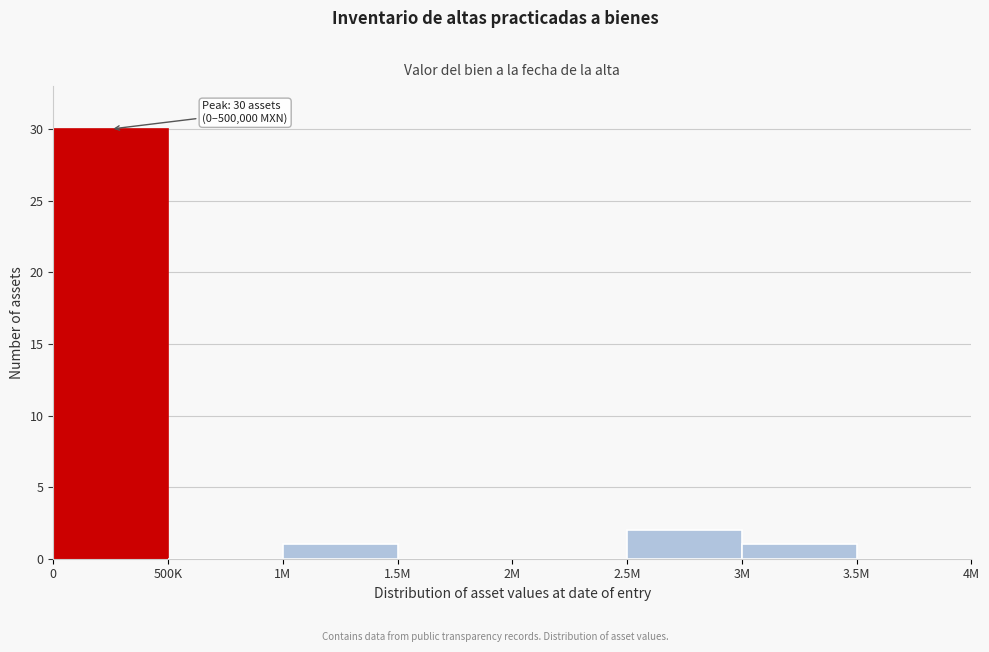

Reading left to right, what are all the values shown in this chart?

0=30	500K=0	1M=1	1.5M=0	2M=0	2.5M=2	3M=1	3.5M=0